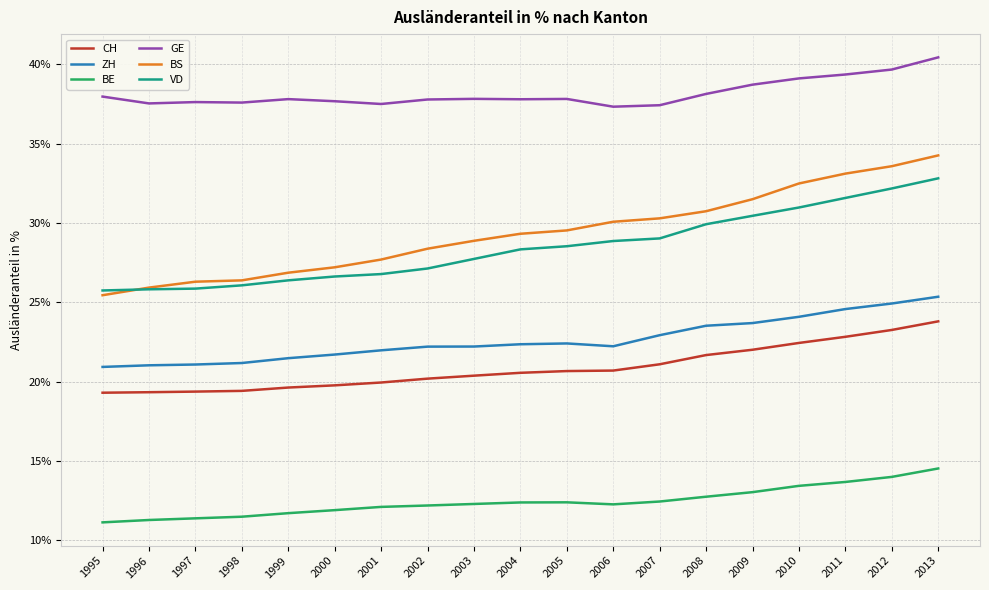

At which category is the sum across all series the highest?

2013